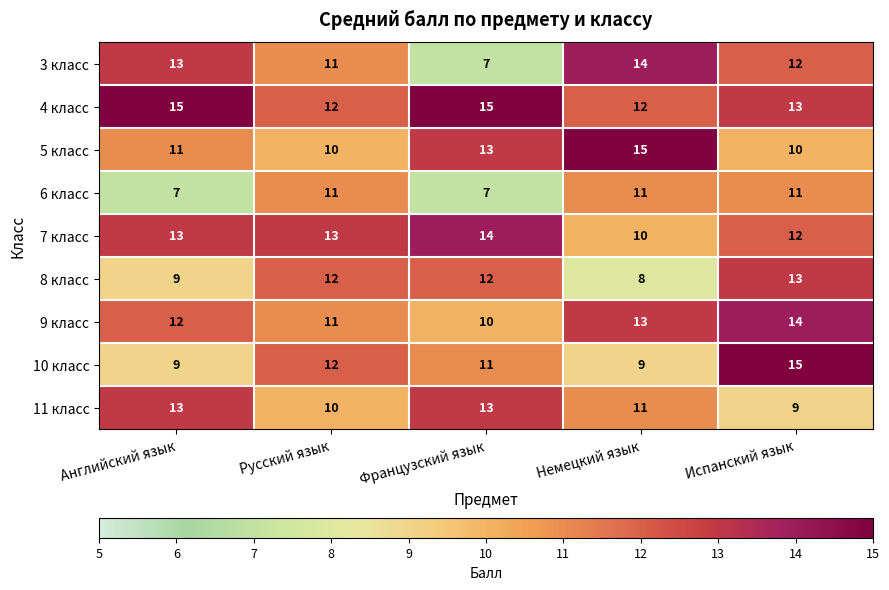

Which series has the largest total across all categories?

4 класс